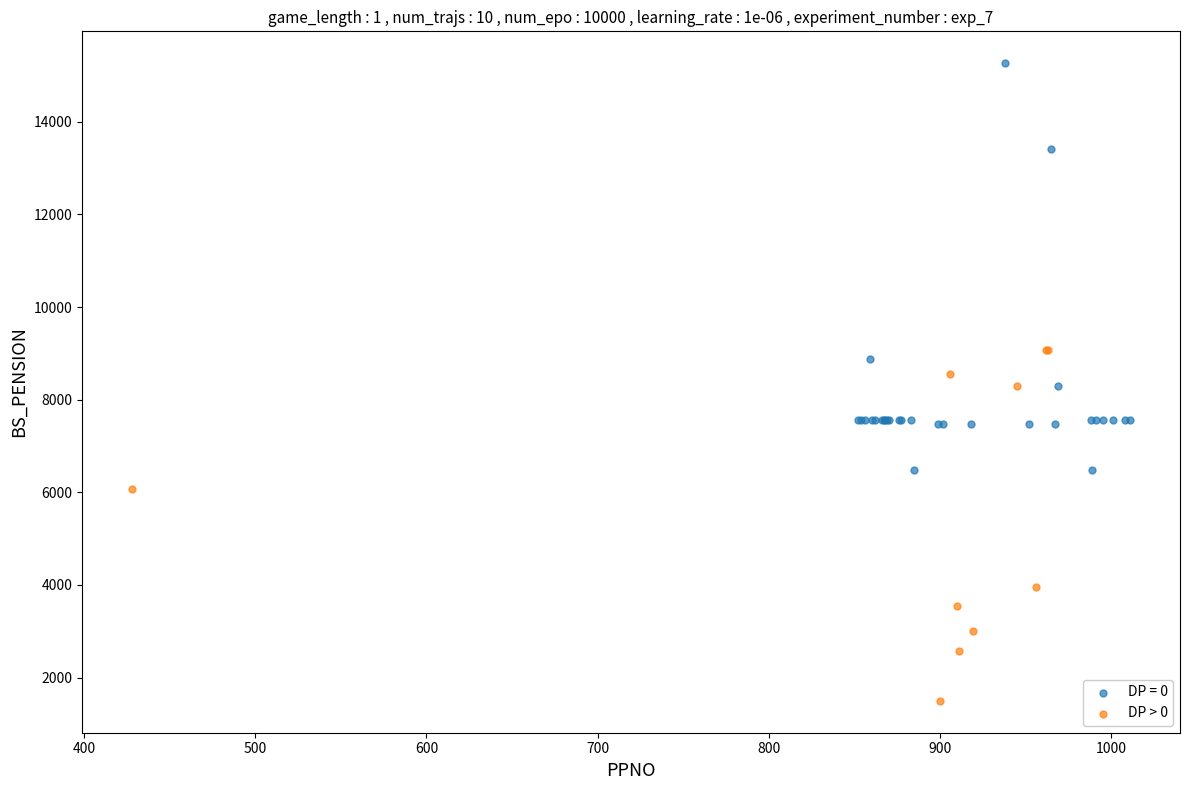

Which series contains the lowest Y value?

DP > 0